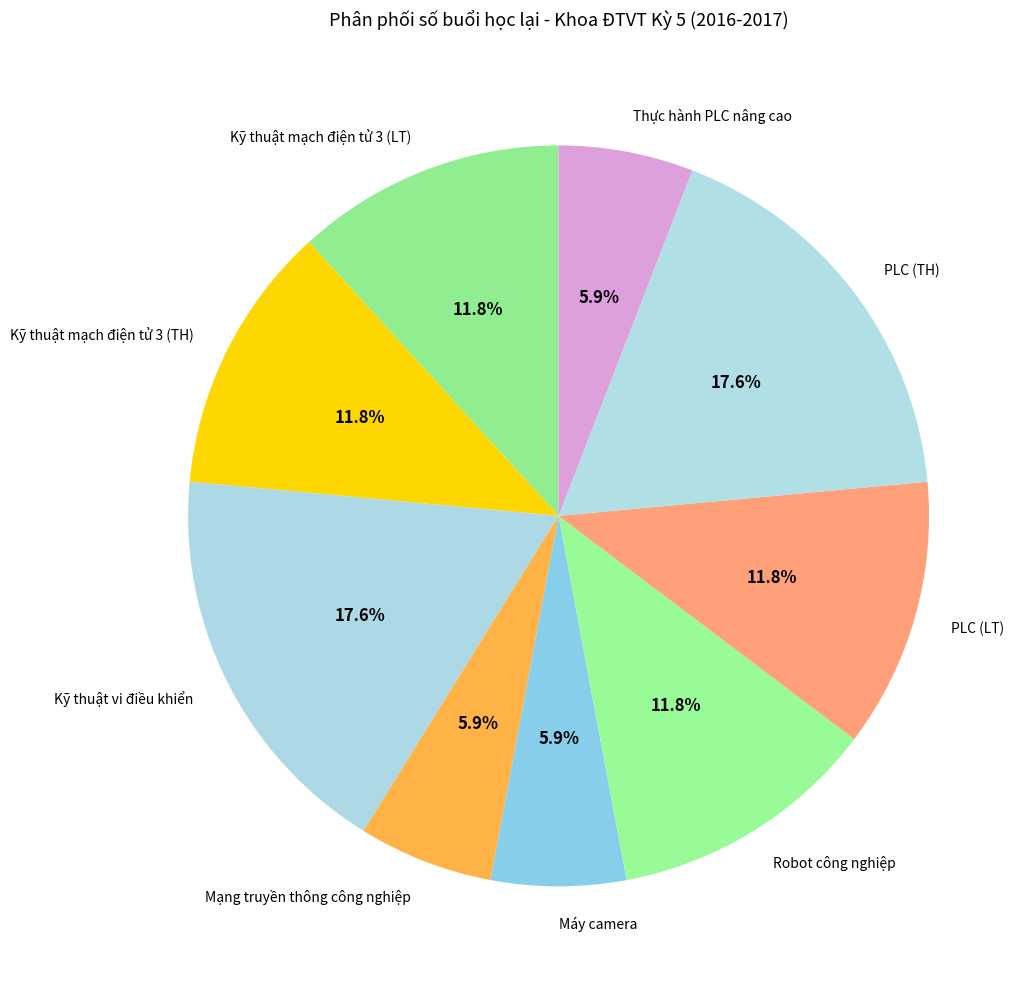

How much of the chart is everything except Kỹ thuật mạch điện tử 3 (TH)?

88.2%